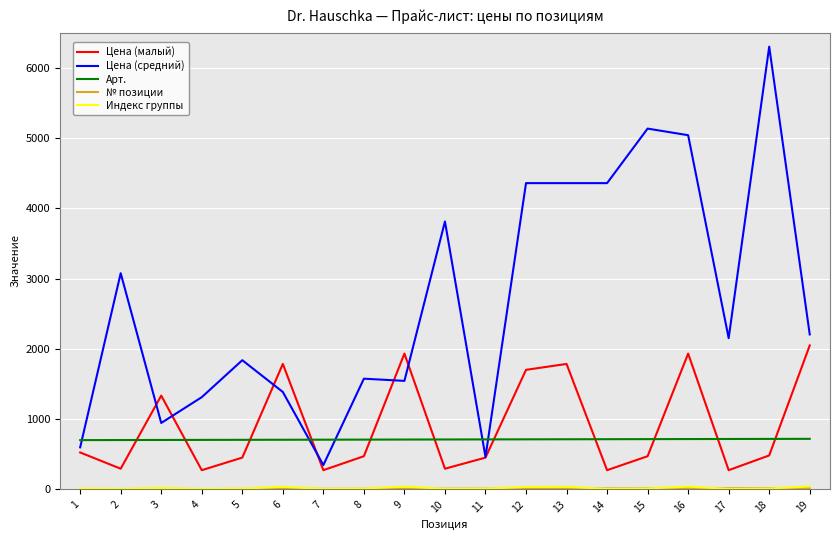

The value of Арт. at 9 is 477. True or false?

False